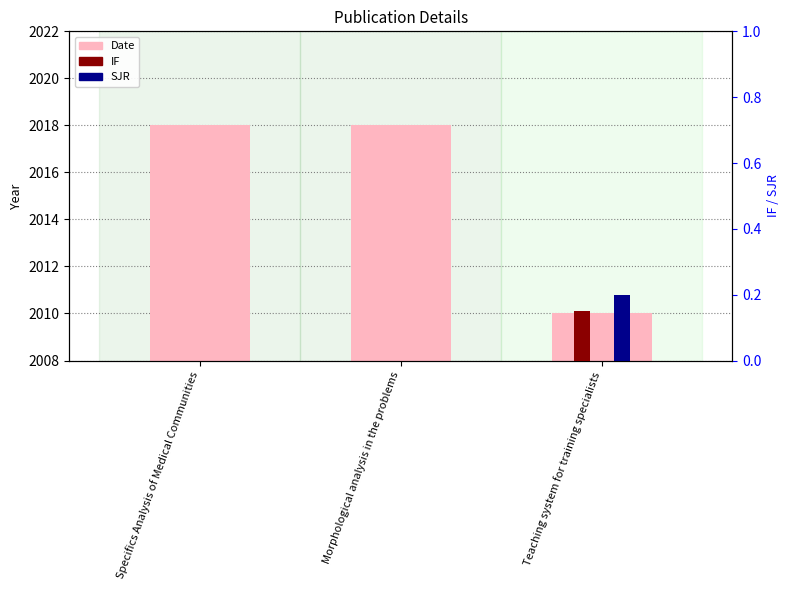

What position from the left is Morphological analysis in the problems?

2